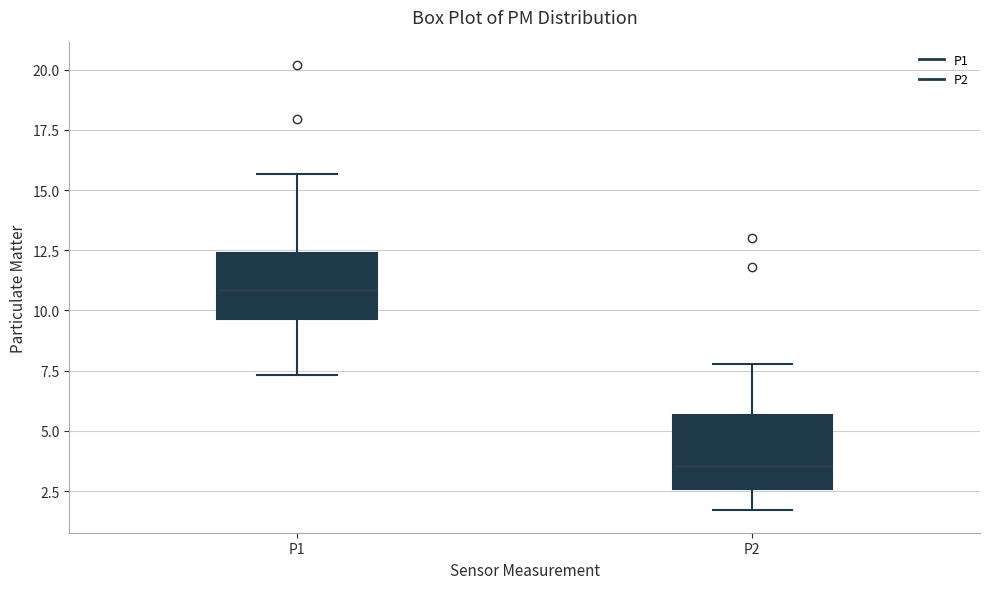

Where does the median line of the box for P1 sit on the y-axis? The values are not printed on the chart, so give them approximately, as read against the axis.

11.0